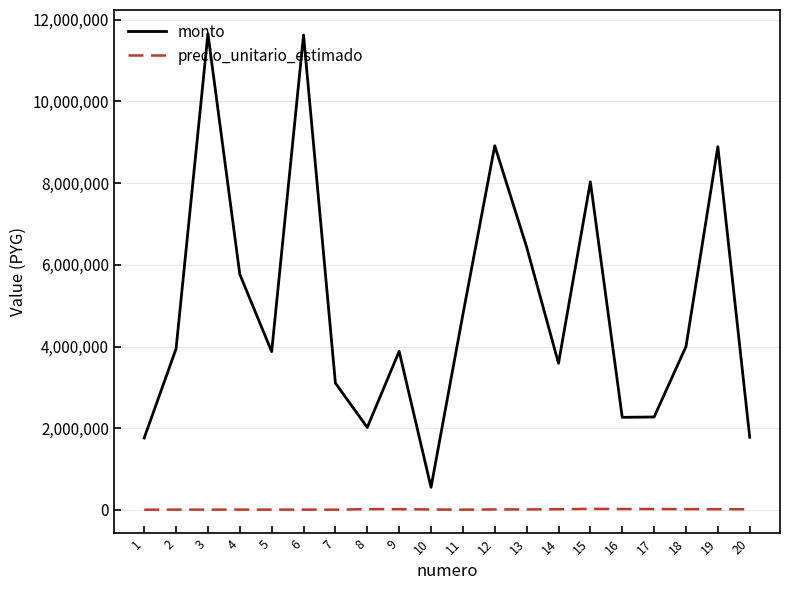

True or false: precio_unitario_estimado and monto cross at least once.

False